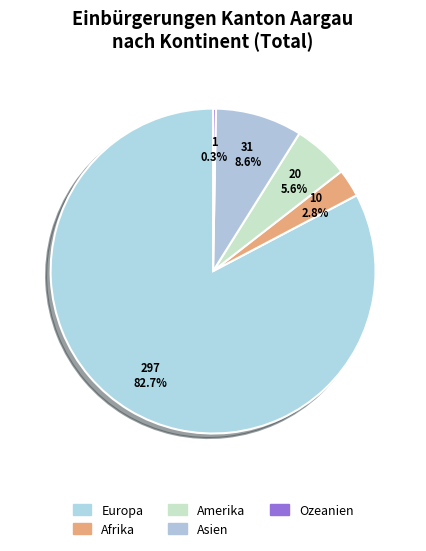

What percentage is the Afrika slice, to the nearest percent?

3%